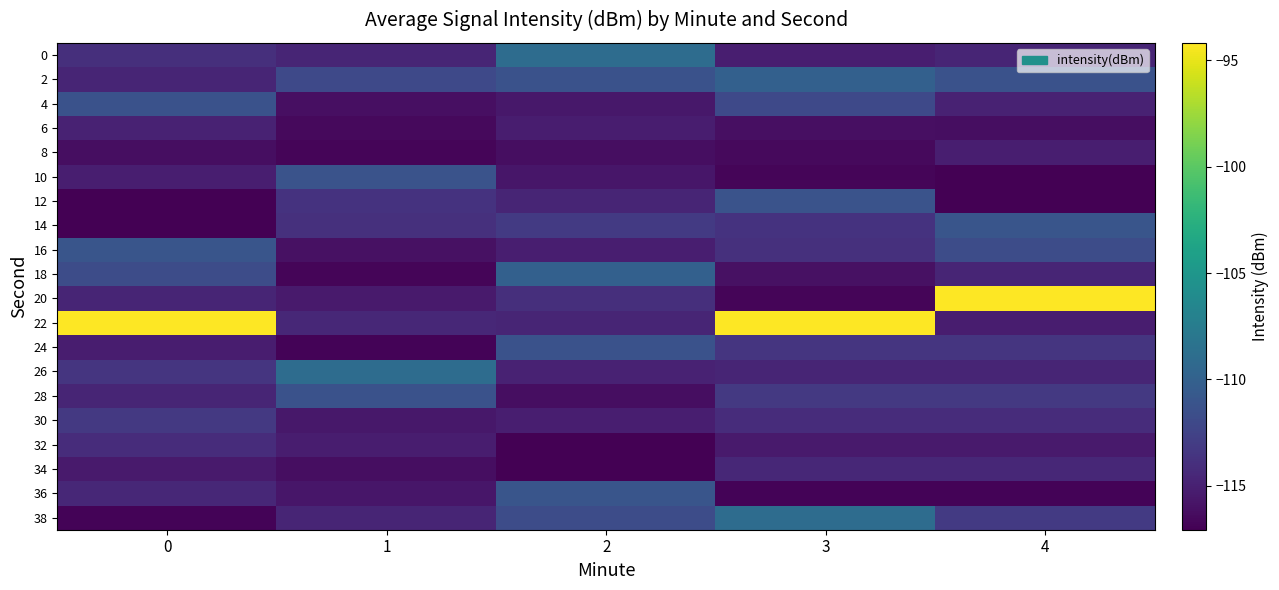

At 3, list the series in order from largest to smallest.

22, 38, 2, 12, 4, 28, 24, 14, 16, 30, 34, 26, 0, 32, 18, 6, 8, 20, 10, 36